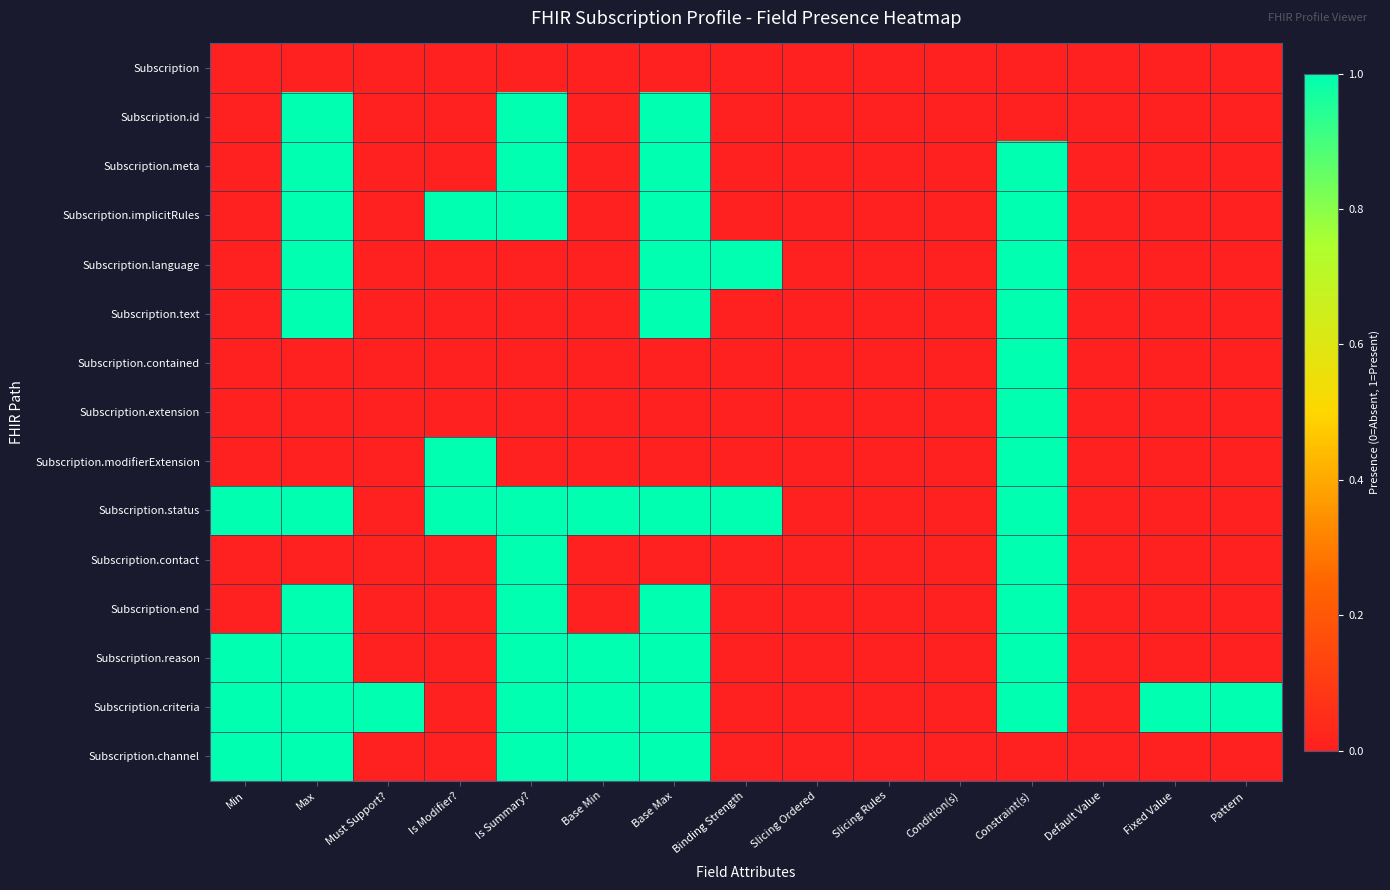

At which category is the sum across all series the highest?

Constraint(s)